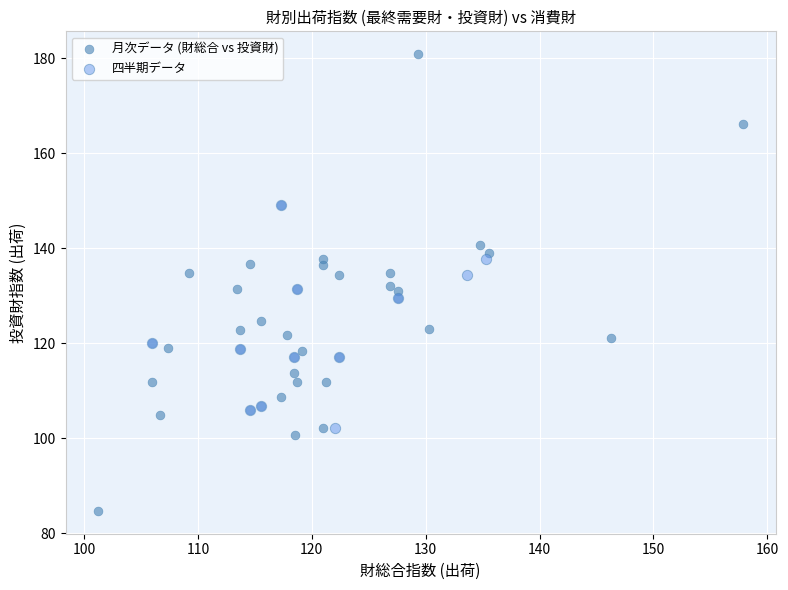

Which series has the widest spread of Y values?

月次データ (財総合 vs 投資財)